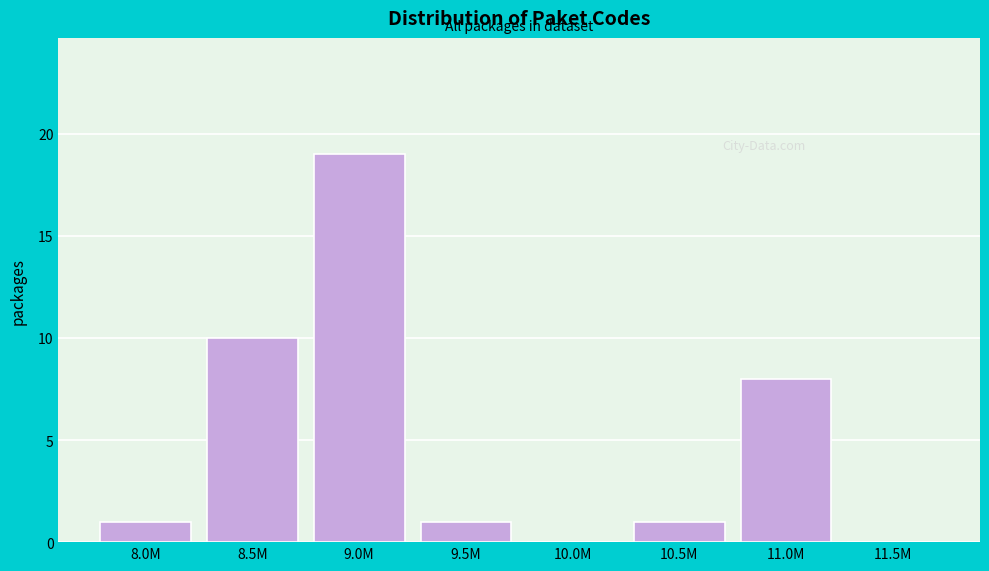

Reading left to right, list all the values displayed in this chart.

8.0M=1	8.5M=10	9.0M=19	9.5M=1	10.0M=0	10.5M=1	11.0M=8	11.5M=0